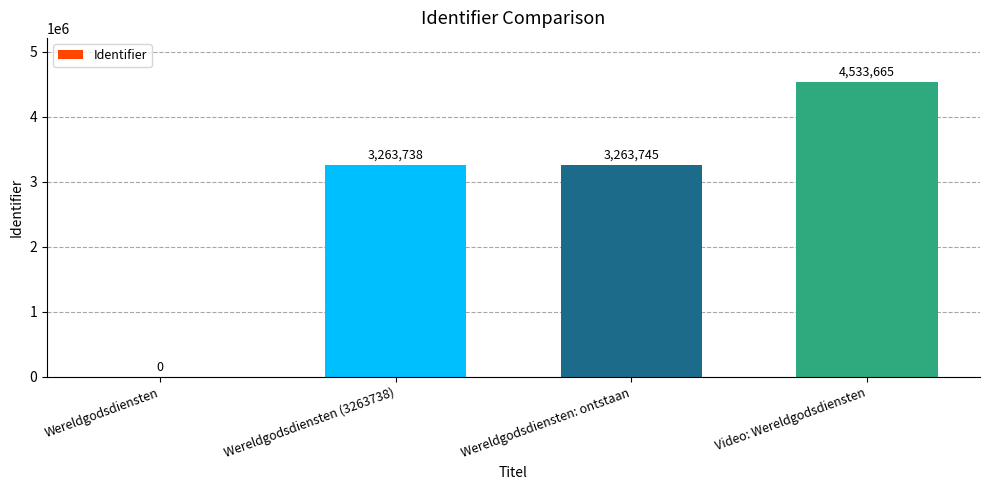

True or false: the data shows 5409155 at Wereldgodsdiensten (3263738).

False